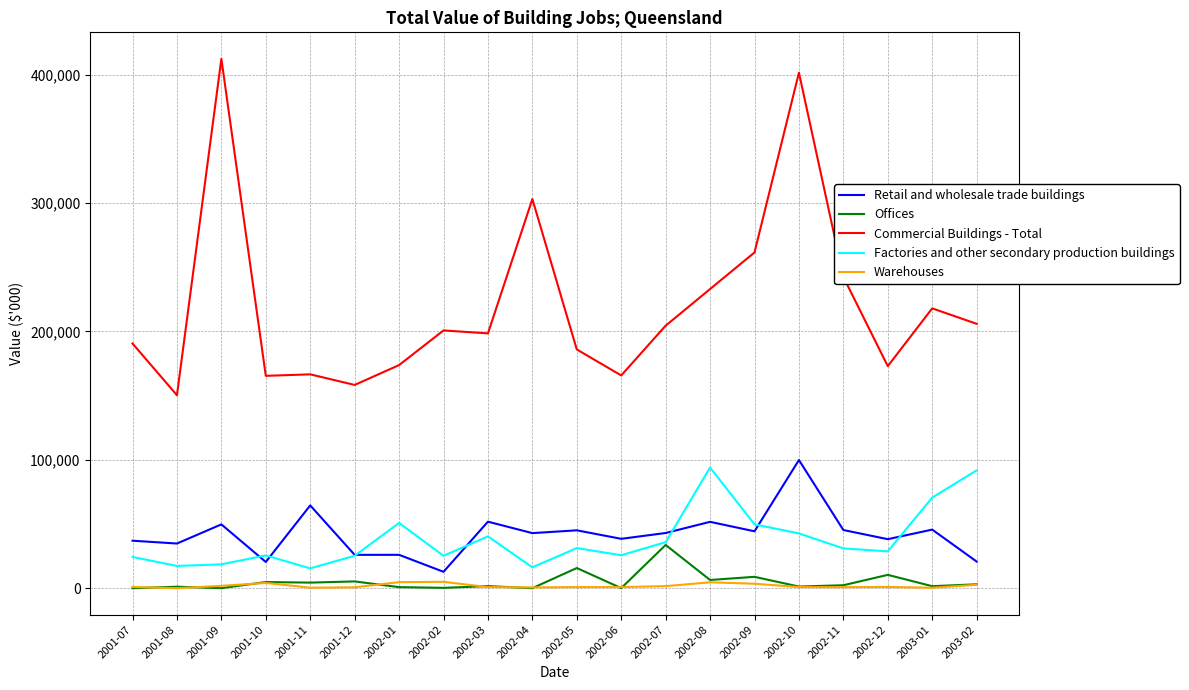

The value of Commercial Buildings - Total at 2002-07 is 272062. True or false?

False